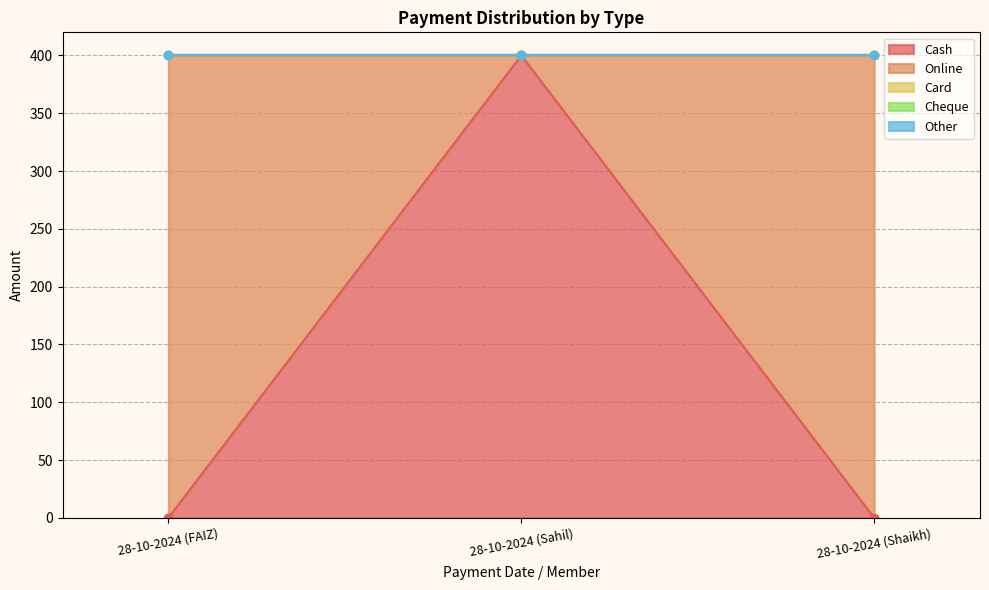

Rank the series at 28-10-2024 (Shaikh) from lowest to highest value.

Cash, Card, Cheque, Other, Online